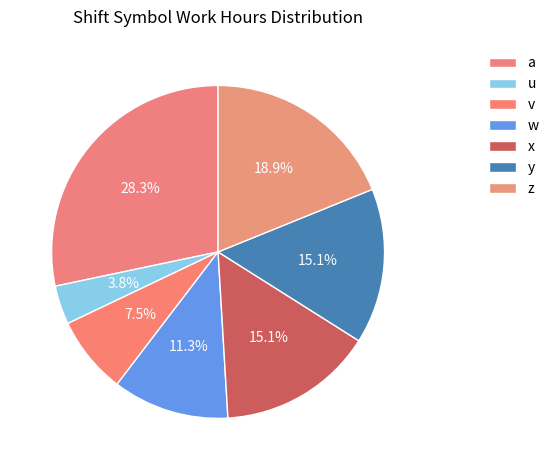

To the nearest percent, what is the difference between the largest and smallest slice percentages?

25%